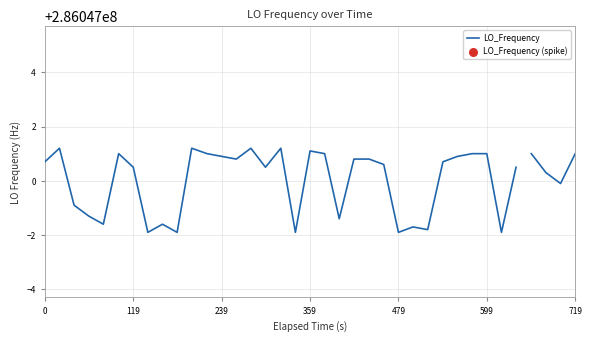

Approximately how many times larger is the value at 3 compared to 37?

1.0